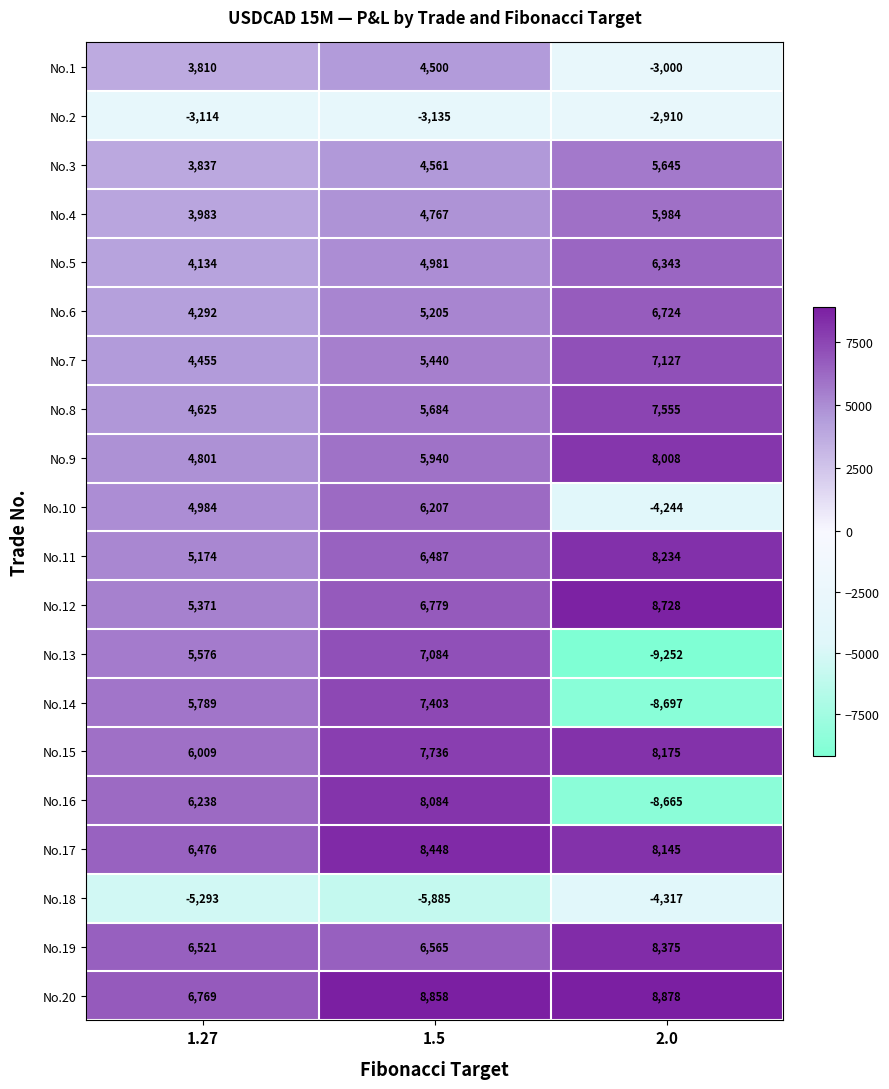

Rank the series at 2.0 from highest to lowest value.

No.20, No.12, No.19, No.11, No.15, No.17, No.9, No.8, No.7, No.6, No.5, No.4, No.3, No.2, No.1, No.10, No.18, No.16, No.14, No.13